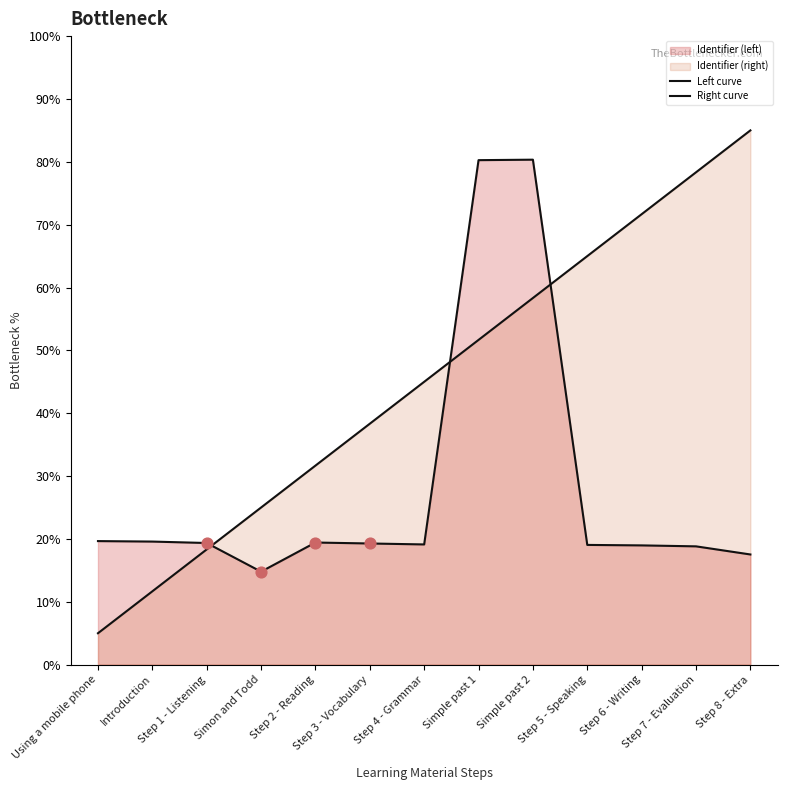

How many lines are shown in the chart?

2